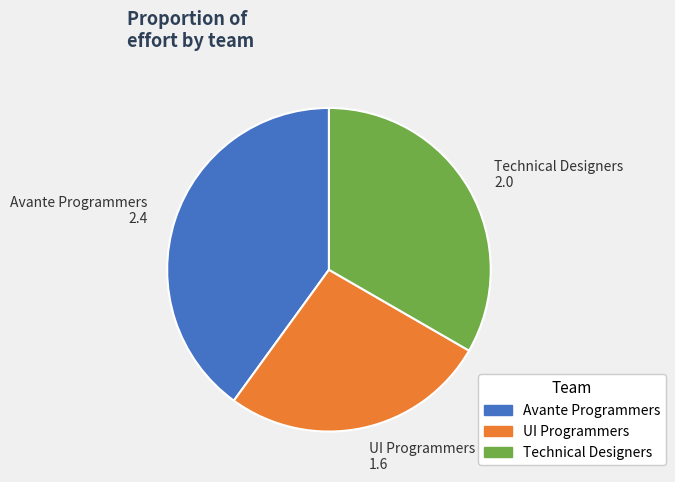

Between UI Programmers 1.6 and Avante Programmers 2.4, which is larger?

Avante Programmers 2.4